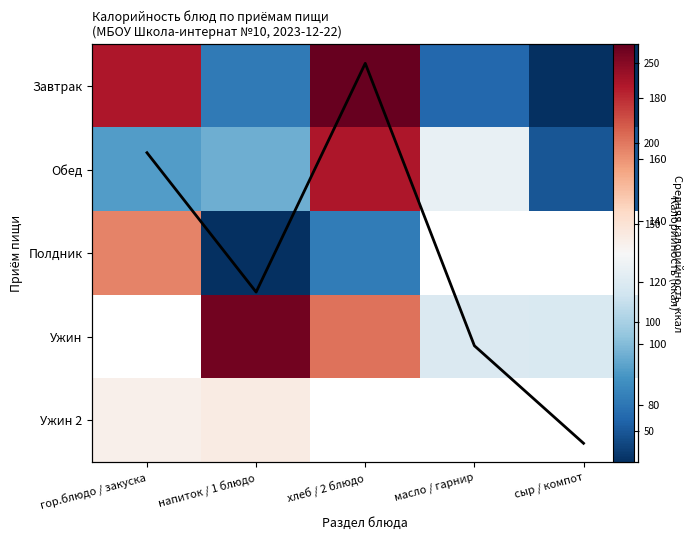

What is the spread (max minus min) of values at сыр / компот?

81.6